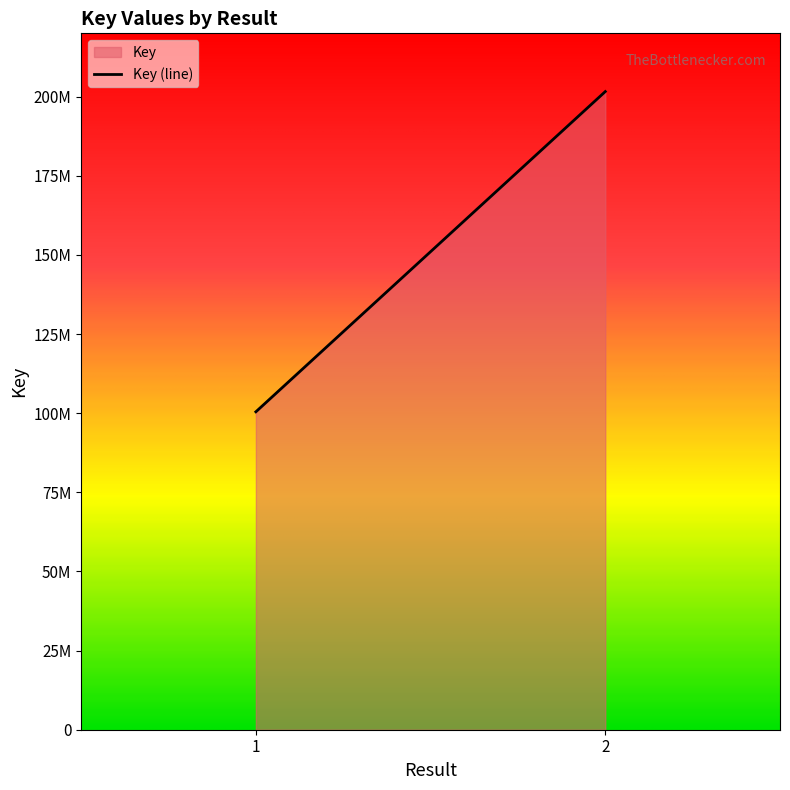

What is the sum of the values at  and ?

302036540